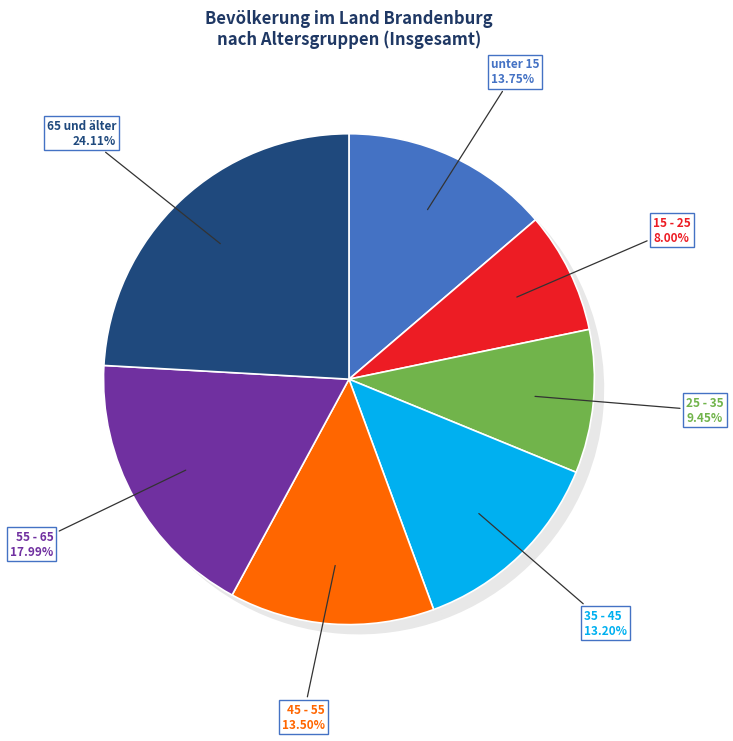

To the nearest percent, what is the combined percentage of 55 - 65 and 25 - 35?

27%